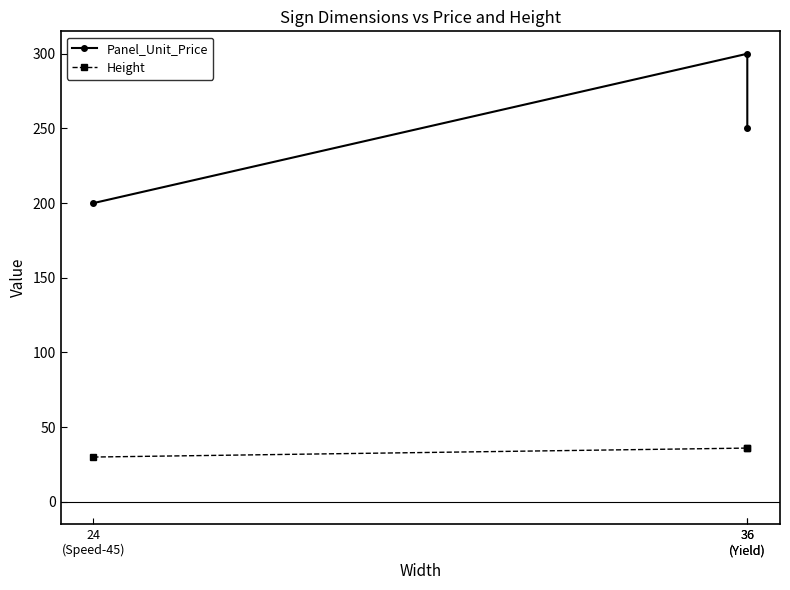

How many distinct data groups are displayed?

2